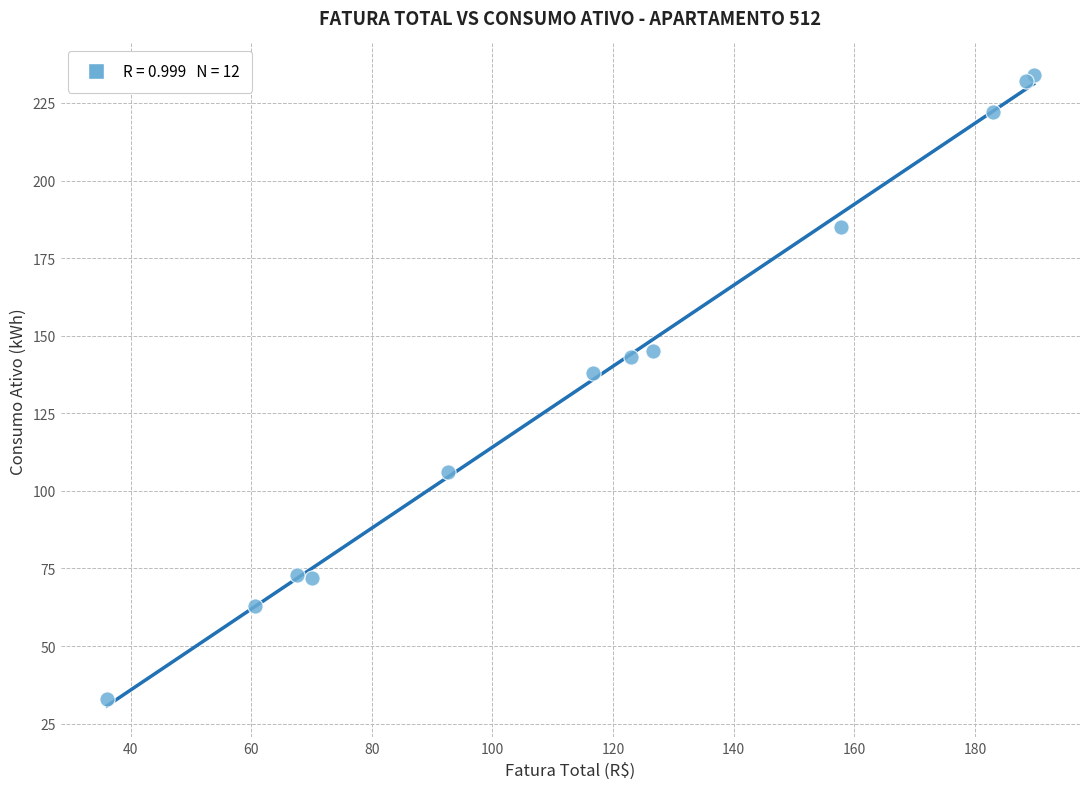

What Y value in the scatter plot is closest to 133?

138